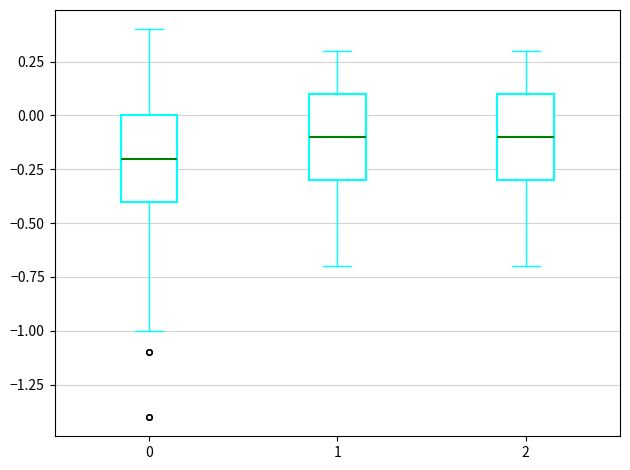

Reading left to right, read every box against the y-axis: the position of its median line, the range the box covers, and the ends of its whiskers. The values are not printed on the chart, so give them approximately, as read against the axis.

0: median -0.2, box -0.4 to 0.0, whiskers -1.0 to 0.4
1: median -0.1, box -0.3 to 0.1, whiskers -0.7 to 0.3
2: median -0.1, box -0.3 to 0.1, whiskers -0.7 to 0.3